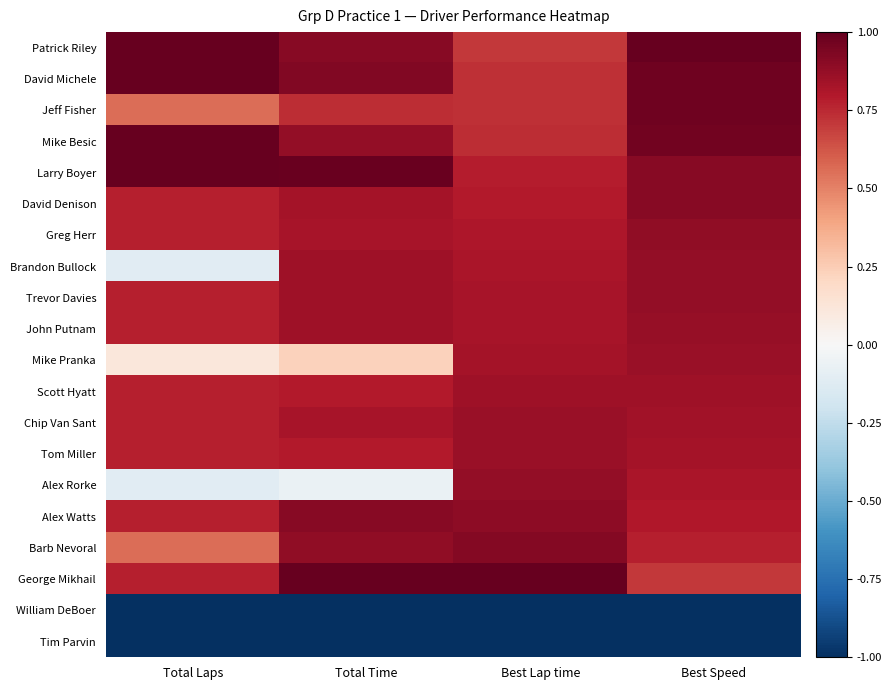

Which category has the highest value across all series?

Total Laps